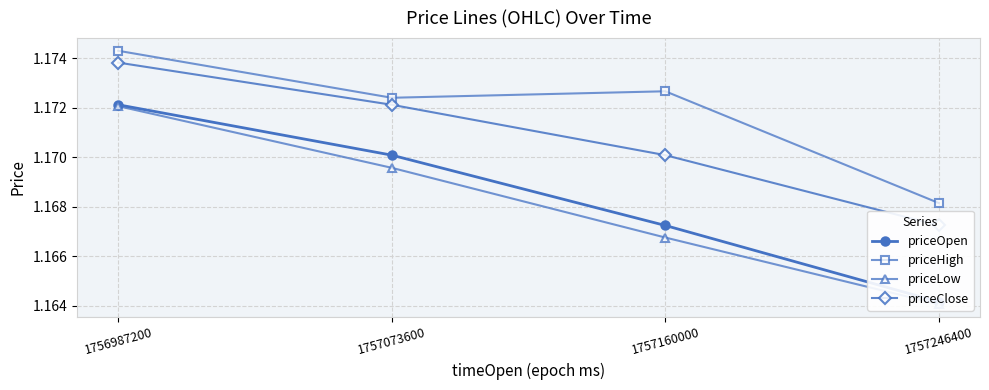

True or false: priceOpen and priceClose intersect in this chart.

False